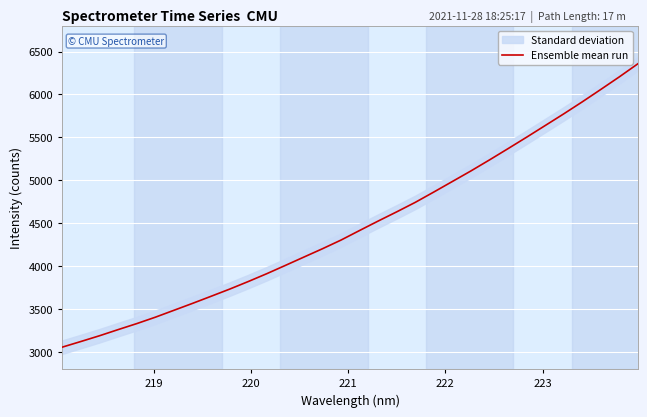

What is the maximum value for Ensemble mean run?

6356.5